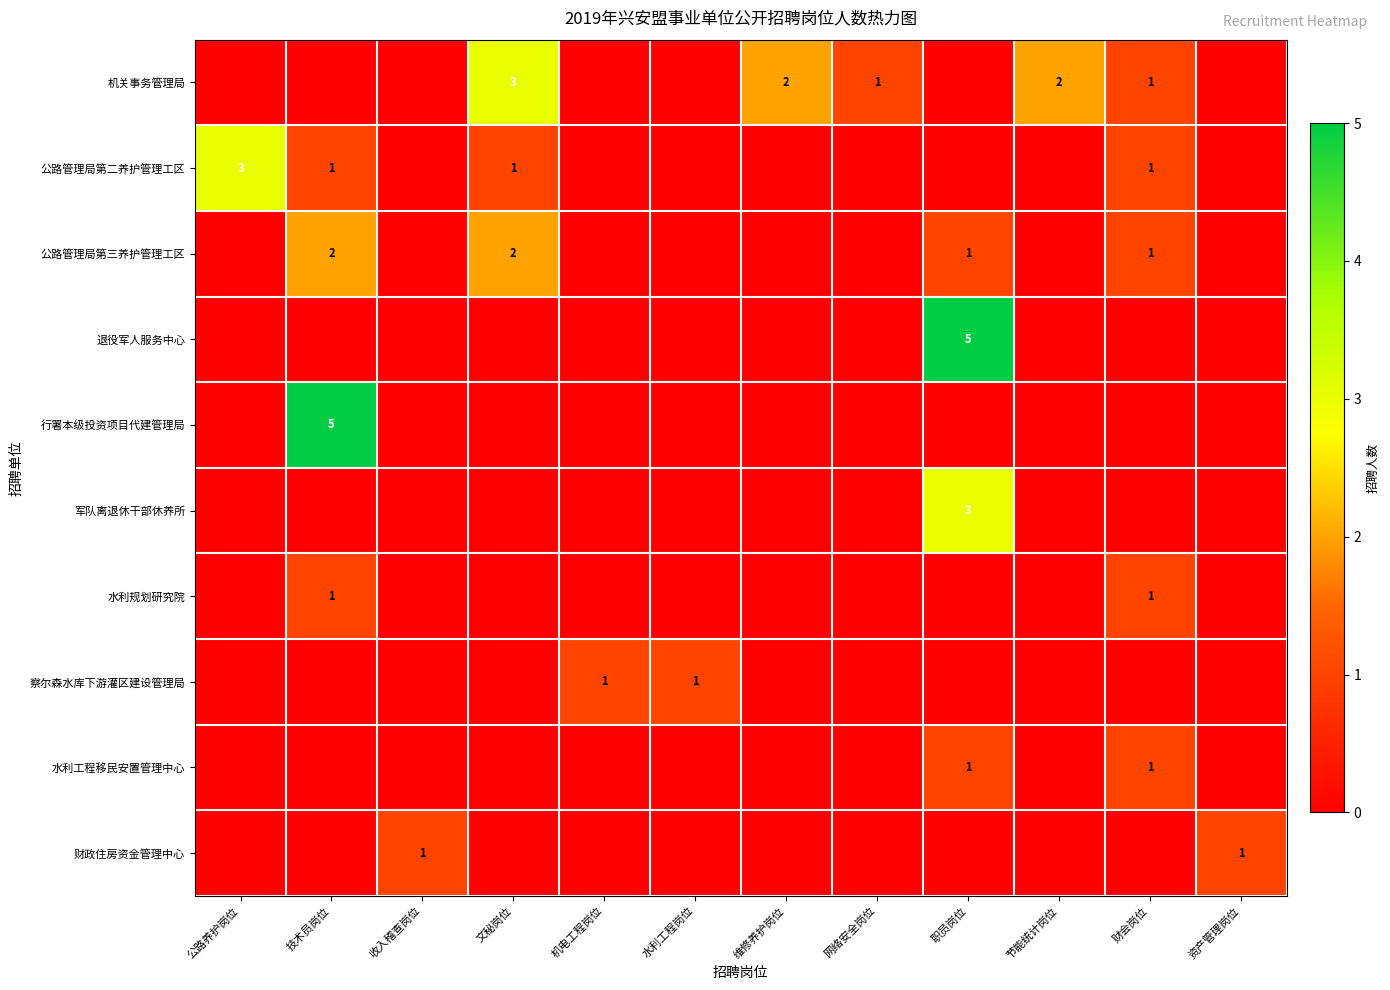

What is the sum of all row_0 values?

9